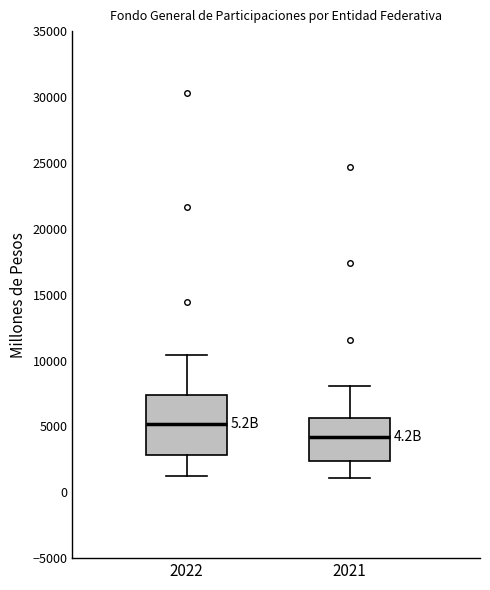

Which box has the highest median line?

2022